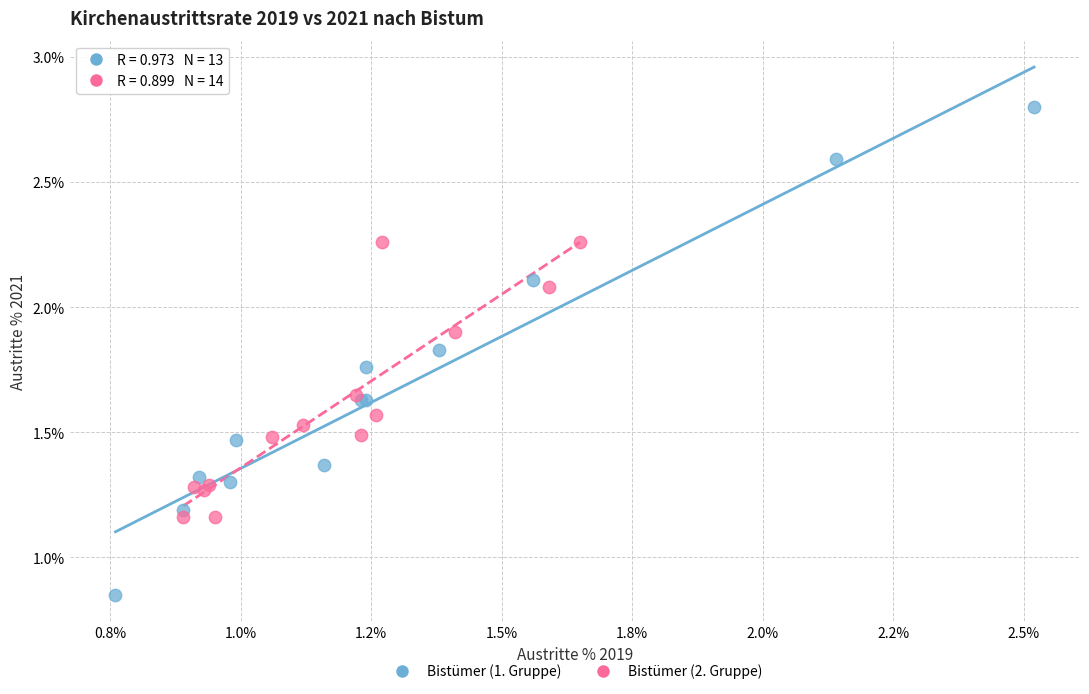

Which series reaches the maximum Y coordinate?

Bistümer (1. Gruppe)